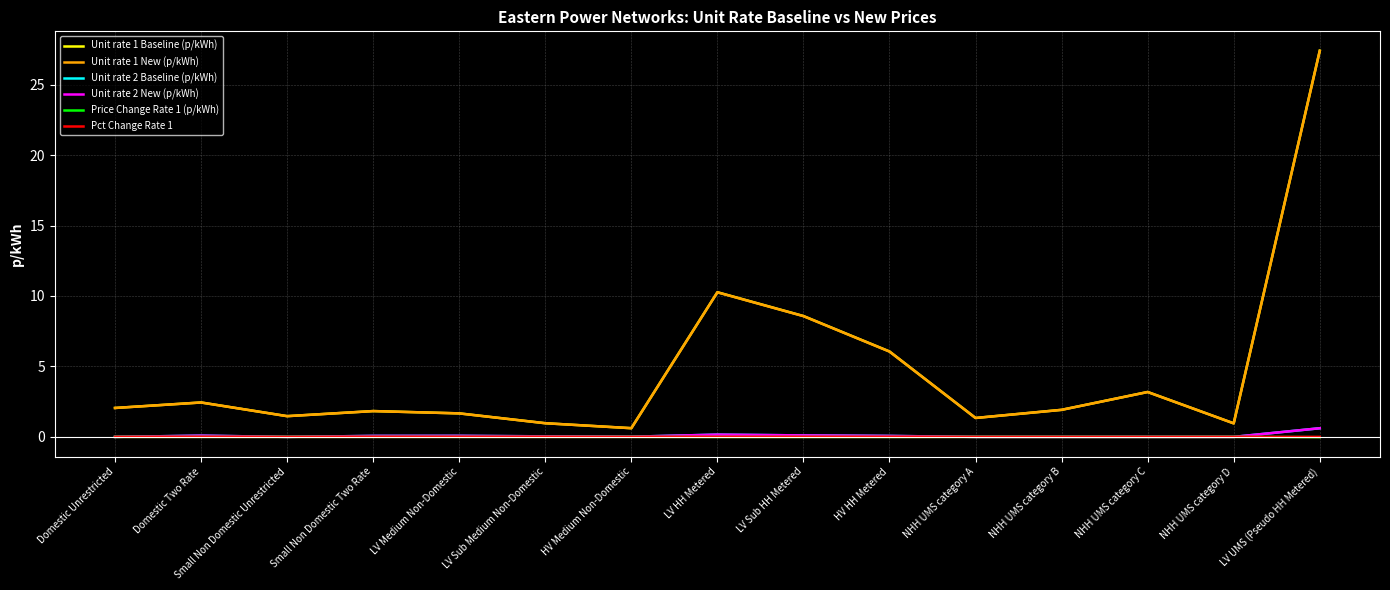

Which series has the largest range (max minus min)?

Unit rate 1 Baseline (p/kWh)